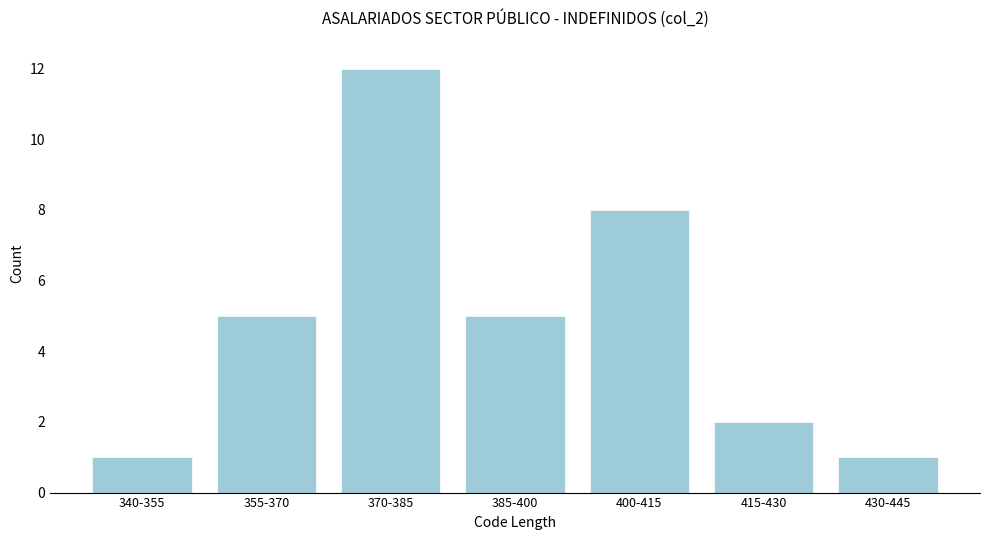

Reading left to right, what are all the values shown in this chart?

1	5	12	5	8	2	1